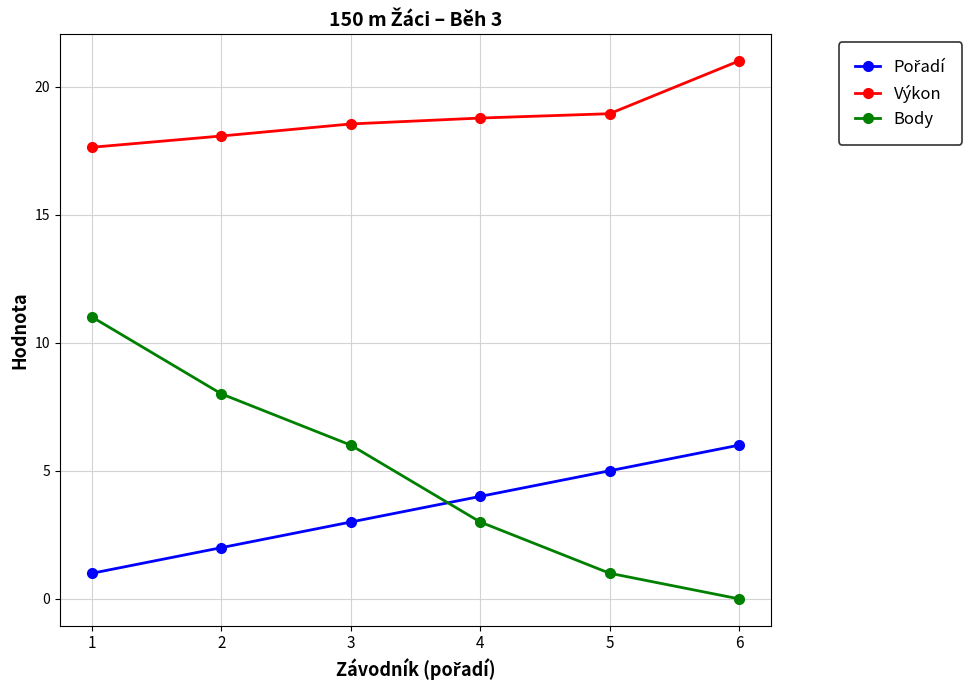

What is the difference between the second highest and minimum values in the Body series?

8.0